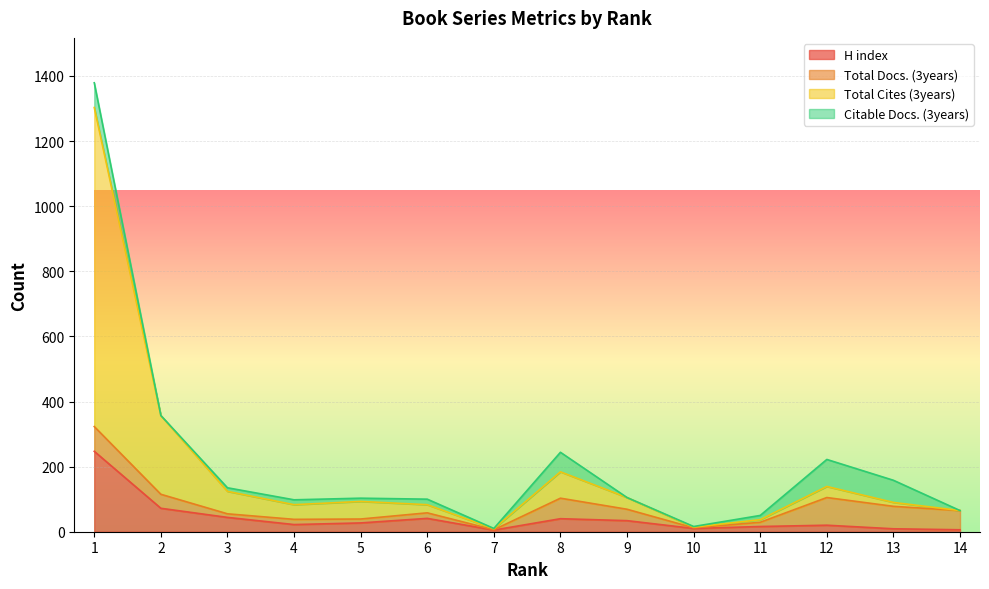

What are all the series names shown in the legend?

H index, Total Docs. (3years), Total Cites (3years), Citable Docs. (3years)